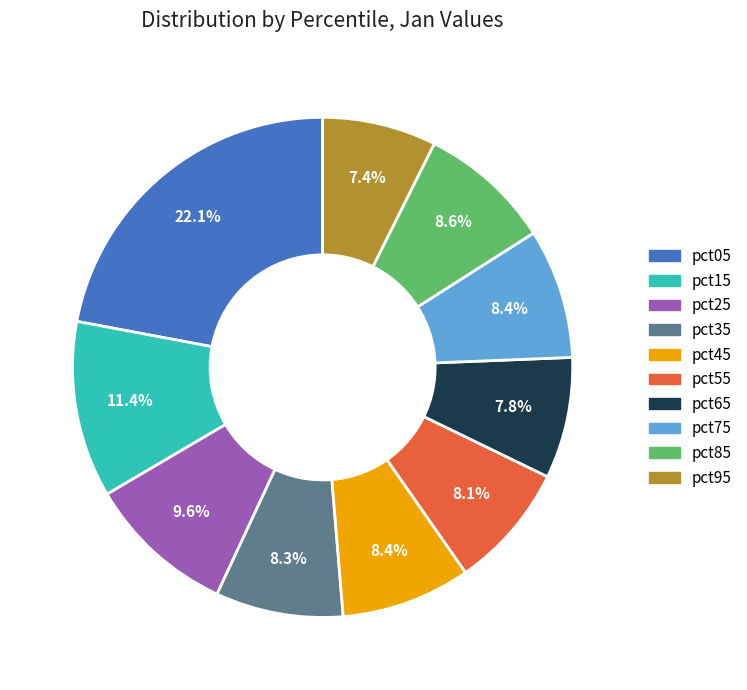

Which category has the biggest portion of the pie?

pct05